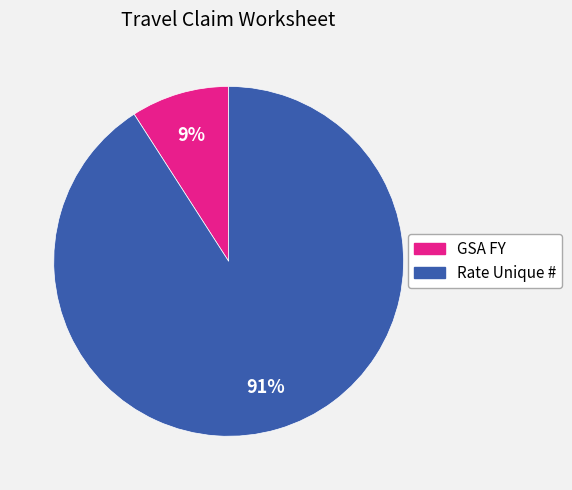

The Rate Unique # slice represents 91% of the pie. True or false?

True